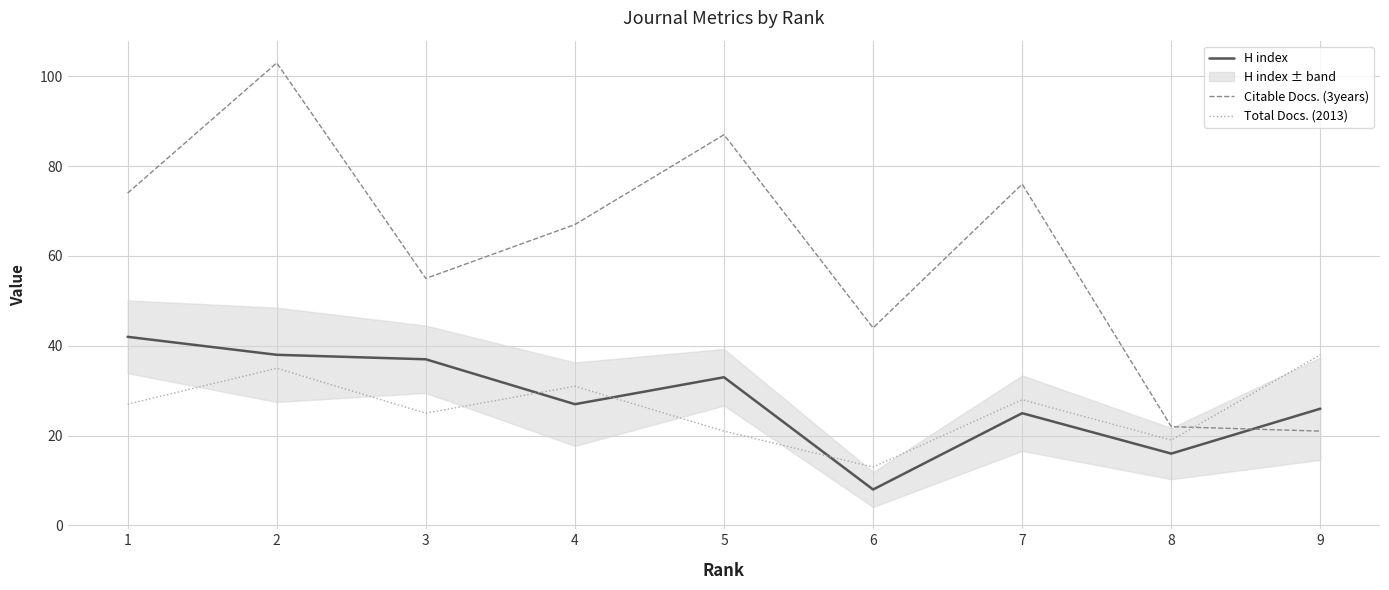

At which category does the chart reach its minimum across all series?

6